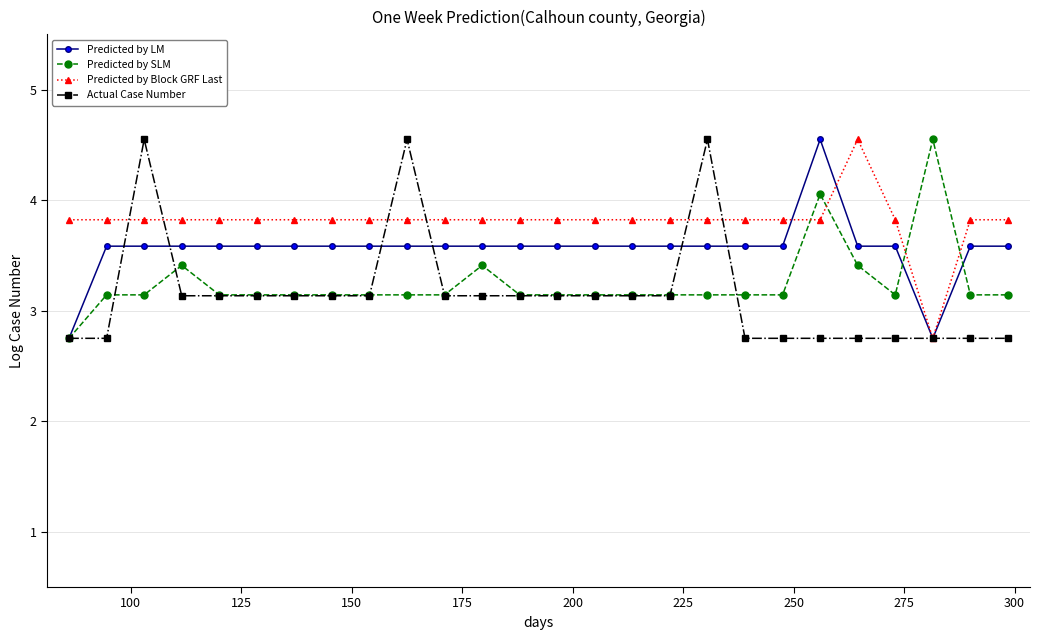

After their last crossing, which series has the higher values: Predicted by SLM or Predicted by Block GRF Last?

Predicted by Block GRF Last